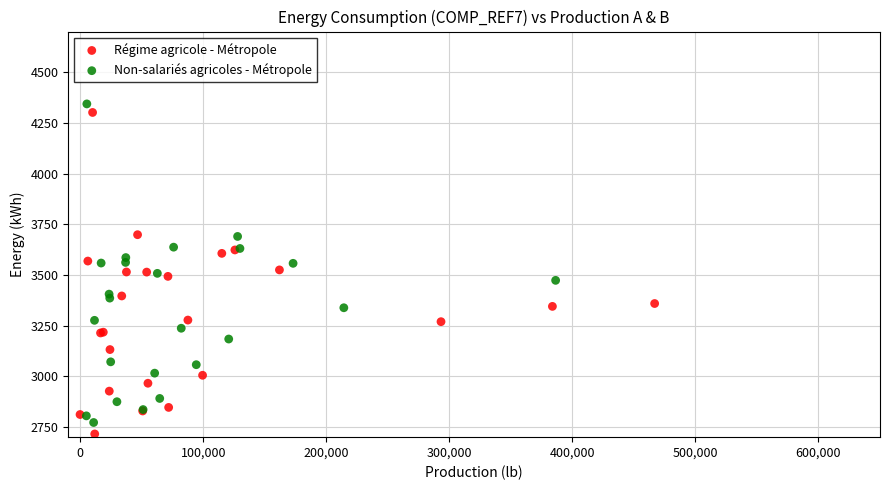

Which series has the widest spread of Y values?

Régime agricole - Métropole